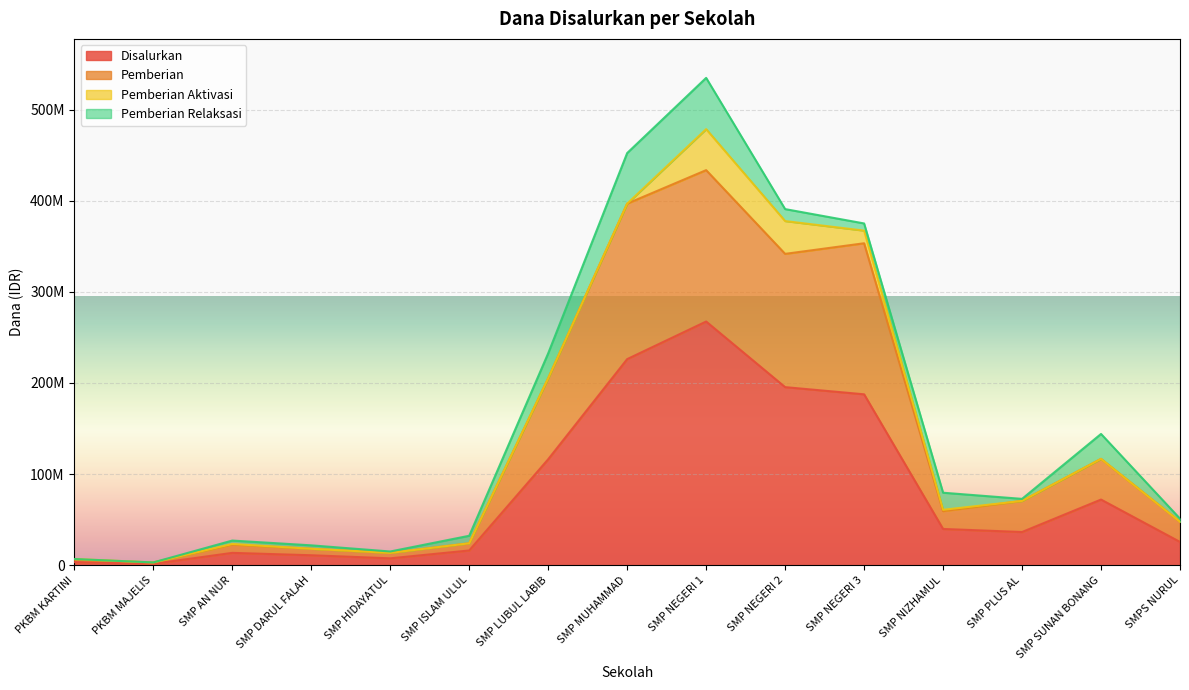

How many interior local peaks does the Disalurkan series have?

3